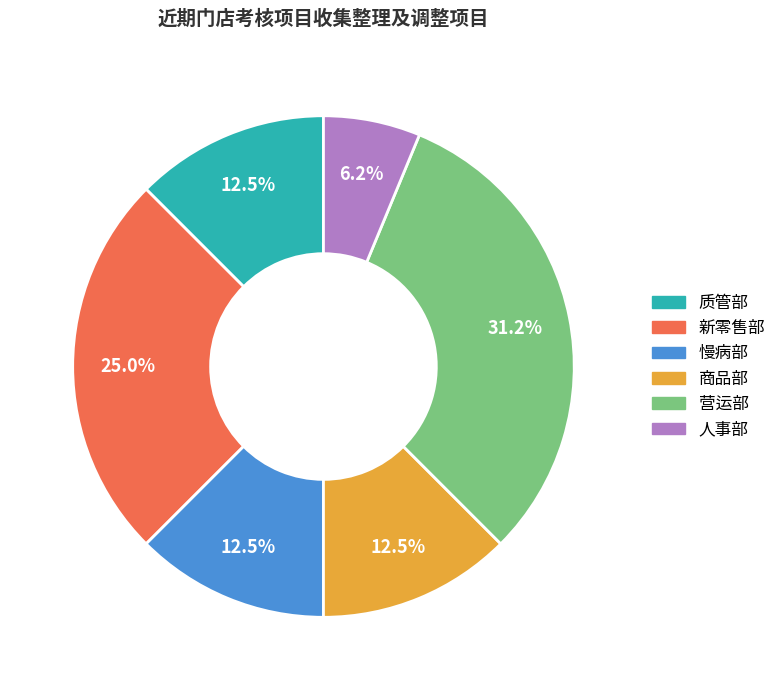

Is there a majority slice in this chart?

No